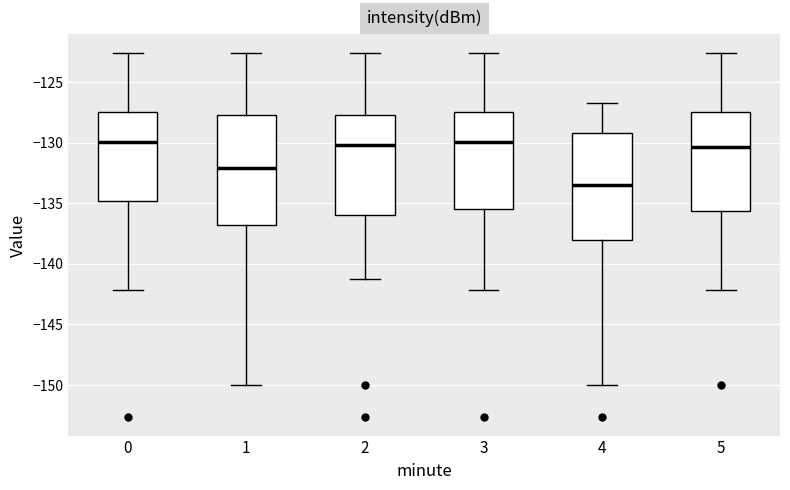

Where does the upper whisker of the box at x = 3 end on the y-axis? The values are not printed on the chart, so give them approximately, as read against the axis.

-122.5